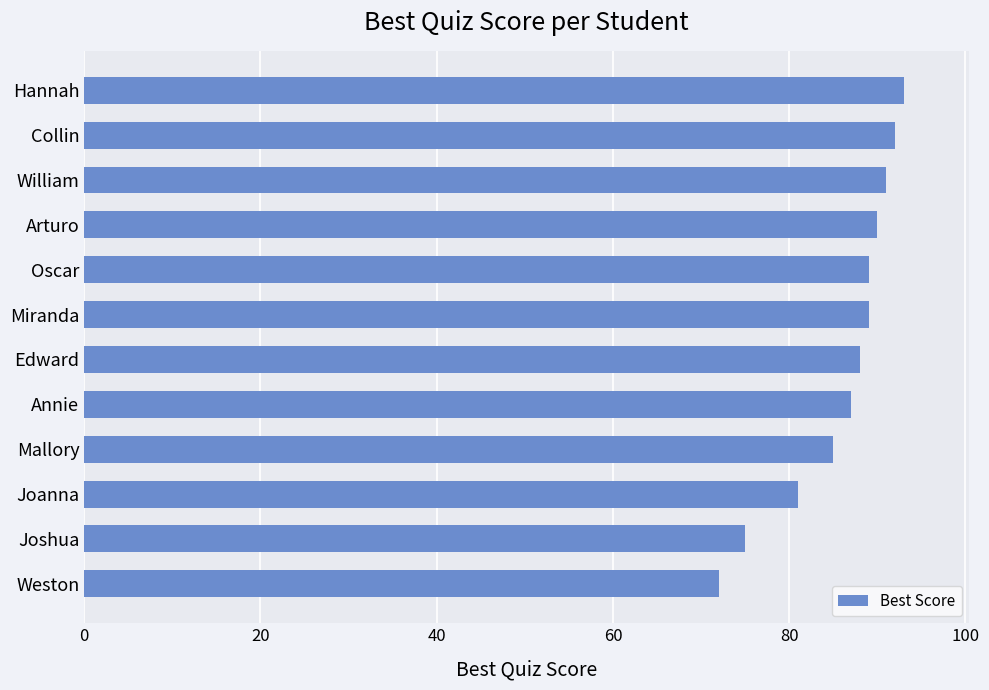

What is the sum of all values?

1032